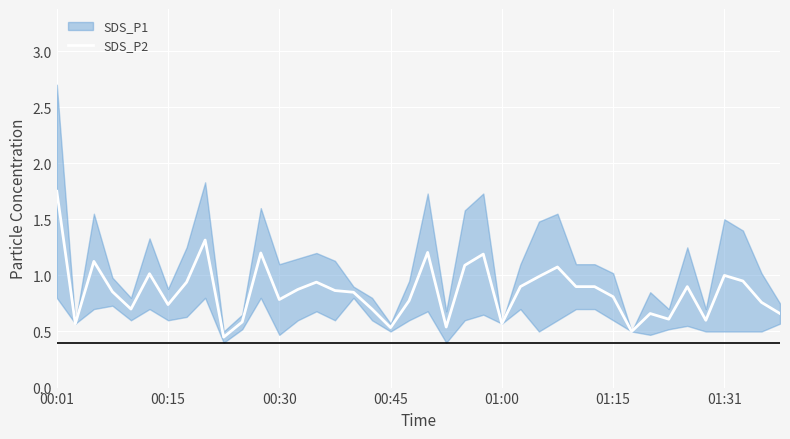

What is the sum of all values?

34.4